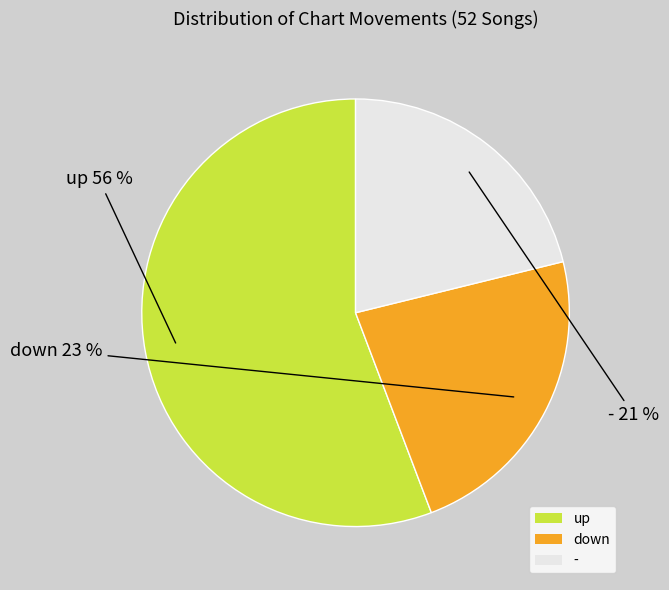

What is the largest slice in the pie chart?

up